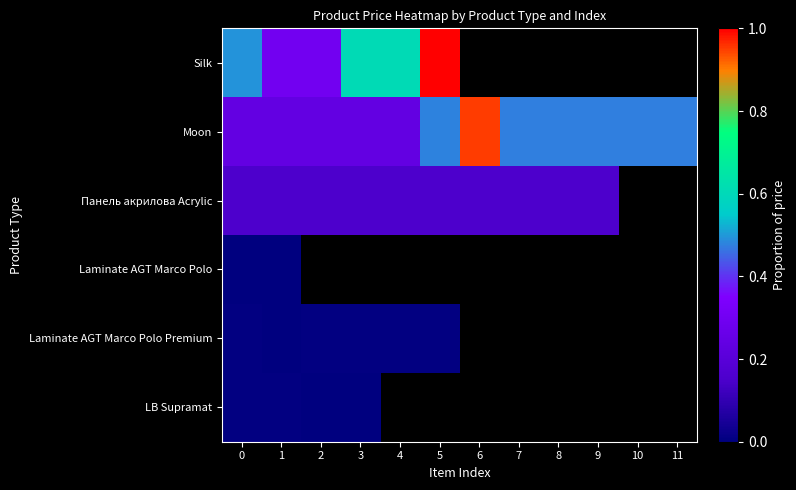

How many categories are shown in the chart?

12